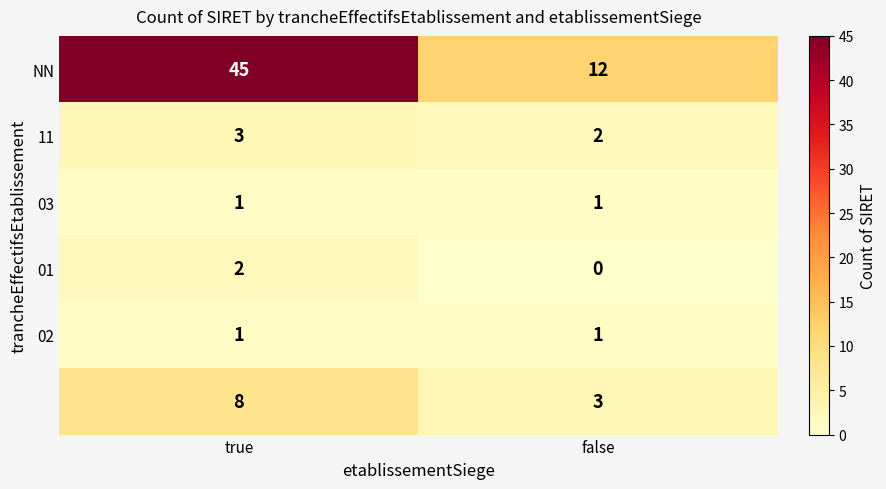

At which category is the sum across all series the highest?

true